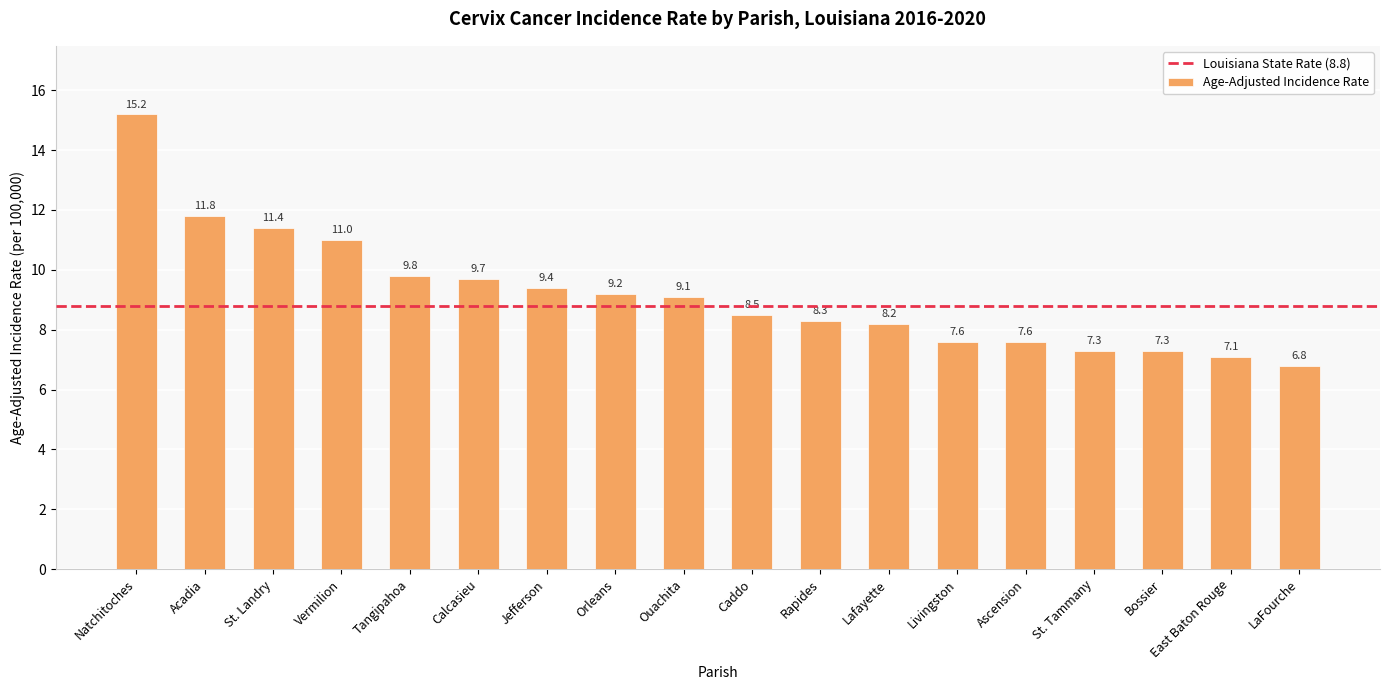

Are the bars horizontal?

No